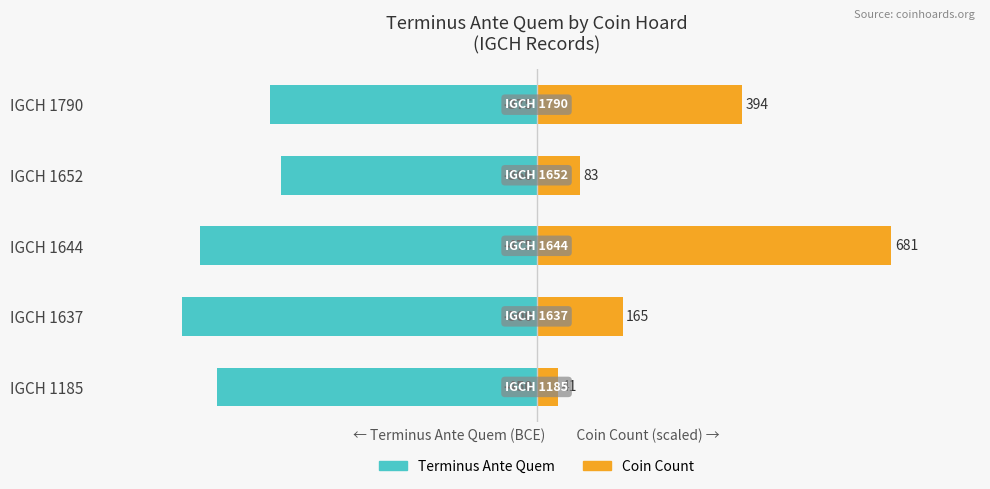

List the series in order of their peak value, lowest first.

Terminus Ante Quem (BCE), Coin Count (scaled)